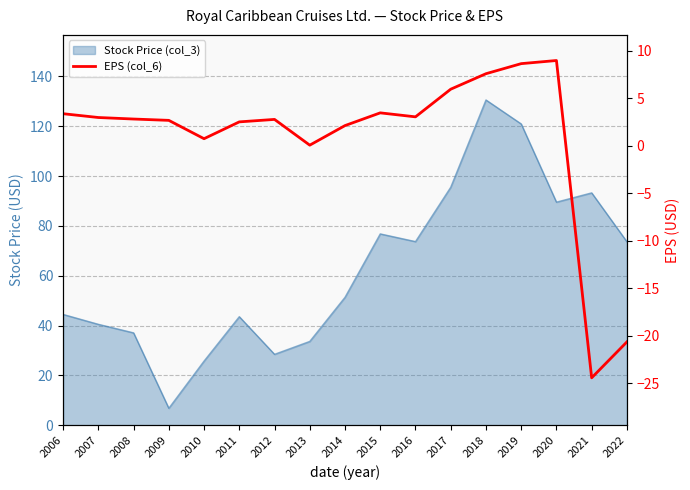

Reading right to left, transcribe all the data shown in this chart.

-20.6	-24.4	9.0	8.7	7.6	6.0	3.1	3.5	2.1	0.1	2.8	2.5	0.8	2.7	2.8	3.0	3.4